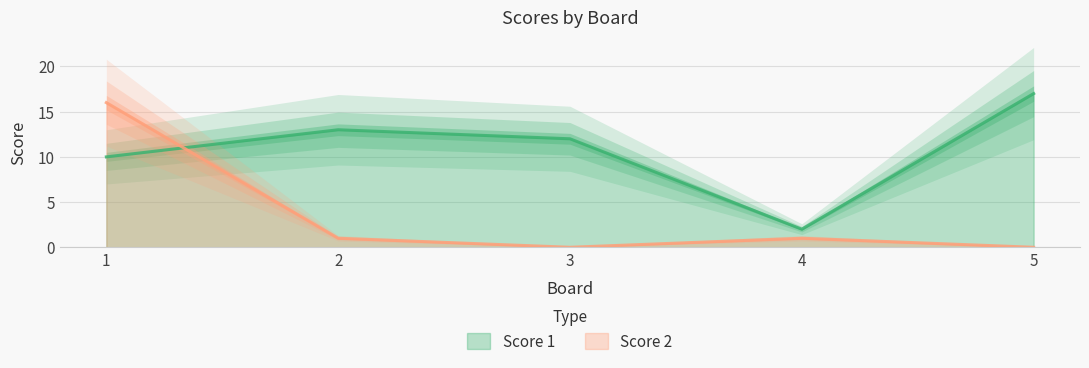

How many values in the Score 1 series exceed 12?

2